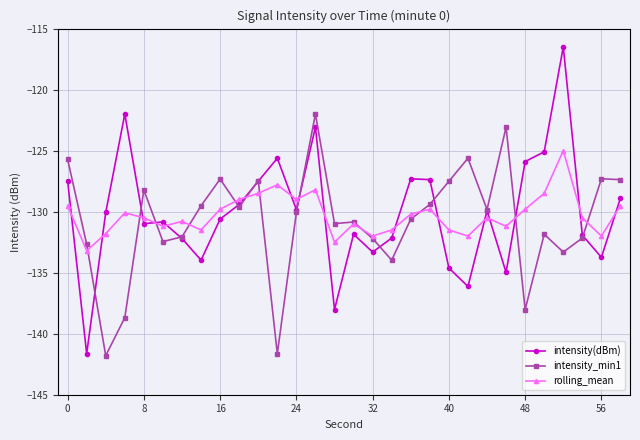

Rank the series by their average value, from highest to lowest.

intensity(dBm), rolling_mean, intensity_min1